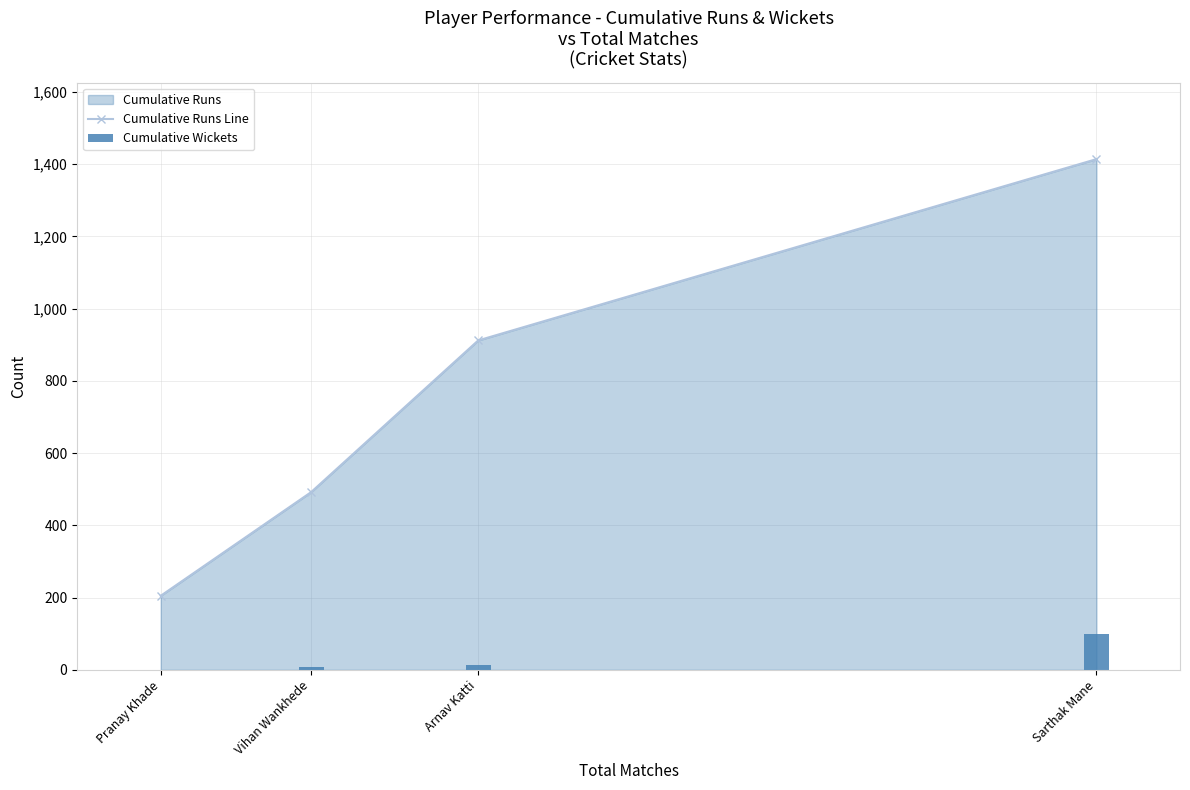

Reading left to right, list all the values displayed in this chart.

Cumulative Runs Line: 205	492	912	1414
Cumulative Wickets: 0	8	14	99